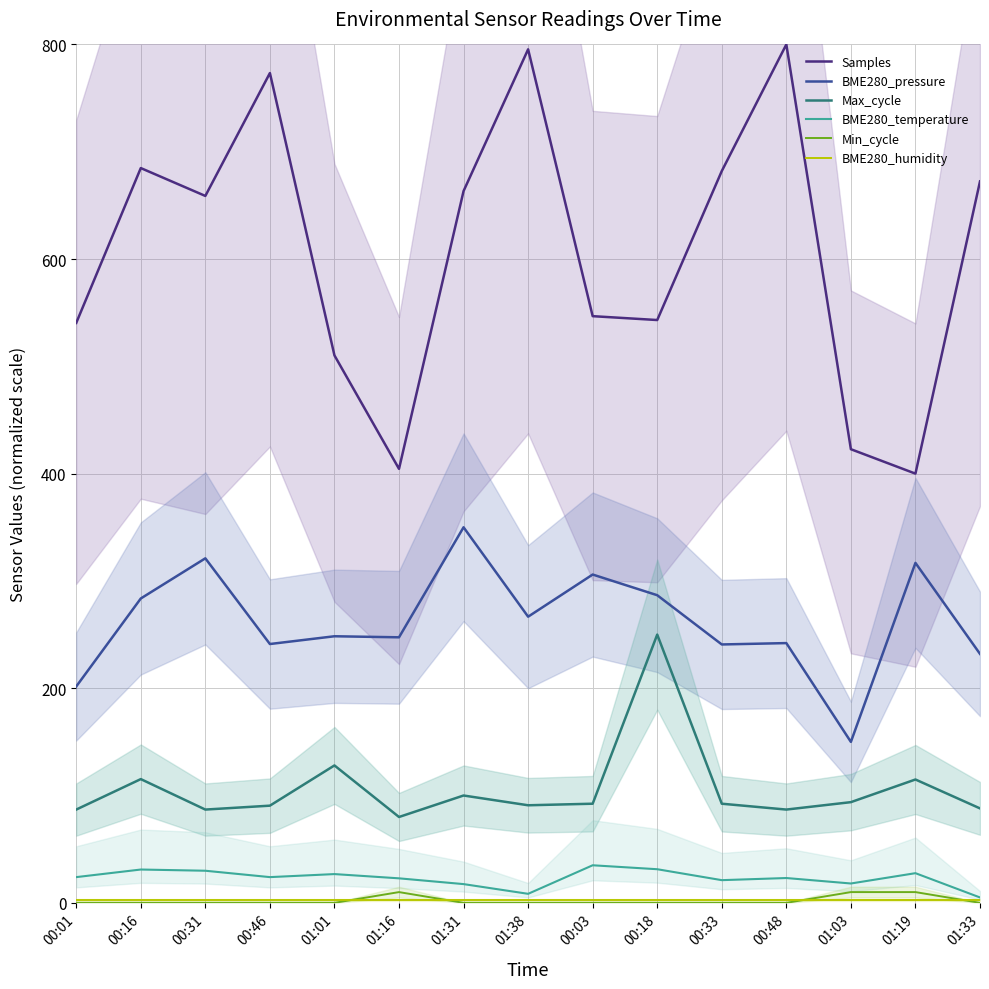

Which series has the widest spread of values?

Samples